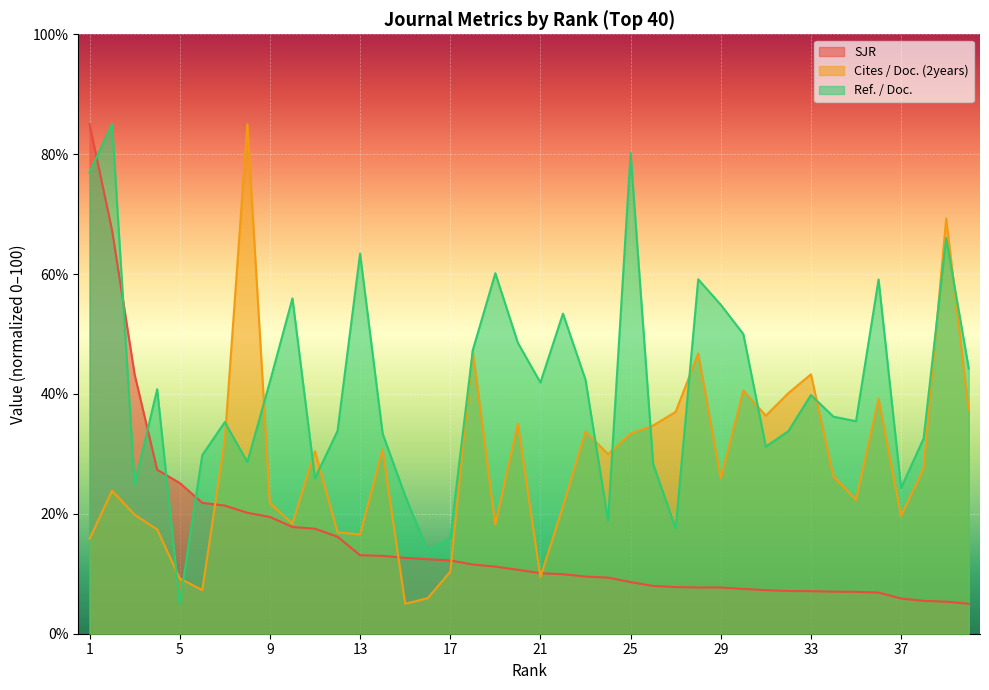

Reading left to right, what are all the values shown in this chart?

SJR: 1=85.0	2=67.3	3=43.2	4=27.4	5=25.1	6=21.8	7=21.4	8=20.2	9=19.5	10=17.8	11=17.5	12=16.2	13=13.1	14=13.0	15=12.6	16=12.4	17=12.2	18=11.5	19=11.2	20=10.7	21=10.1	22=9.9	23=9.5	24=9.4	25=8.6	26=8.0	27=7.8	28=7.7	29=7.7	30=7.5	31=7.3	32=7.1	33=7.1	34=7.0	35=7.0	36=6.9	37=5.9	38=5.5	39=5.3	40=5.0
Cites / Doc. (2years): 1=15.8	2=23.9	3=19.8	4=17.4	5=9.2	6=7.3	7=32.4	8=85.0	9=21.8	10=18.4	11=30.5	12=16.9	13=16.6	14=30.7	15=5.0	16=5.9	17=10.3	18=47.2	19=18.2	20=35.1	21=9.5	22=21.2	23=33.7	24=30.0	25=33.4	26=34.7	27=37.0	28=46.8	29=25.9	30=40.6	31=36.4	32=40.1	33=43.3	34=26.3	35=22.3	36=39.2	37=19.6	38=27.6	39=69.3	40=37.3
Ref. / Doc.: 1=77.0	2=85.0	3=24.8	4=40.8	5=5.0	6=29.8	7=35.3	8=28.7	9=42.0	10=55.9	11=25.9	12=33.8	13=63.4	14=33.4	15=23.0	16=13.8	17=15.9	18=47.3	19=60.1	20=48.5	21=41.9	22=53.4	23=42.4	24=18.9	25=80.2	26=28.3	27=17.5	28=59.1	29=54.9	30=50.0	31=31.2	32=33.8	33=39.8	34=36.2	35=35.5	36=59.1	37=24.3	38=32.6	39=66.0	40=44.2